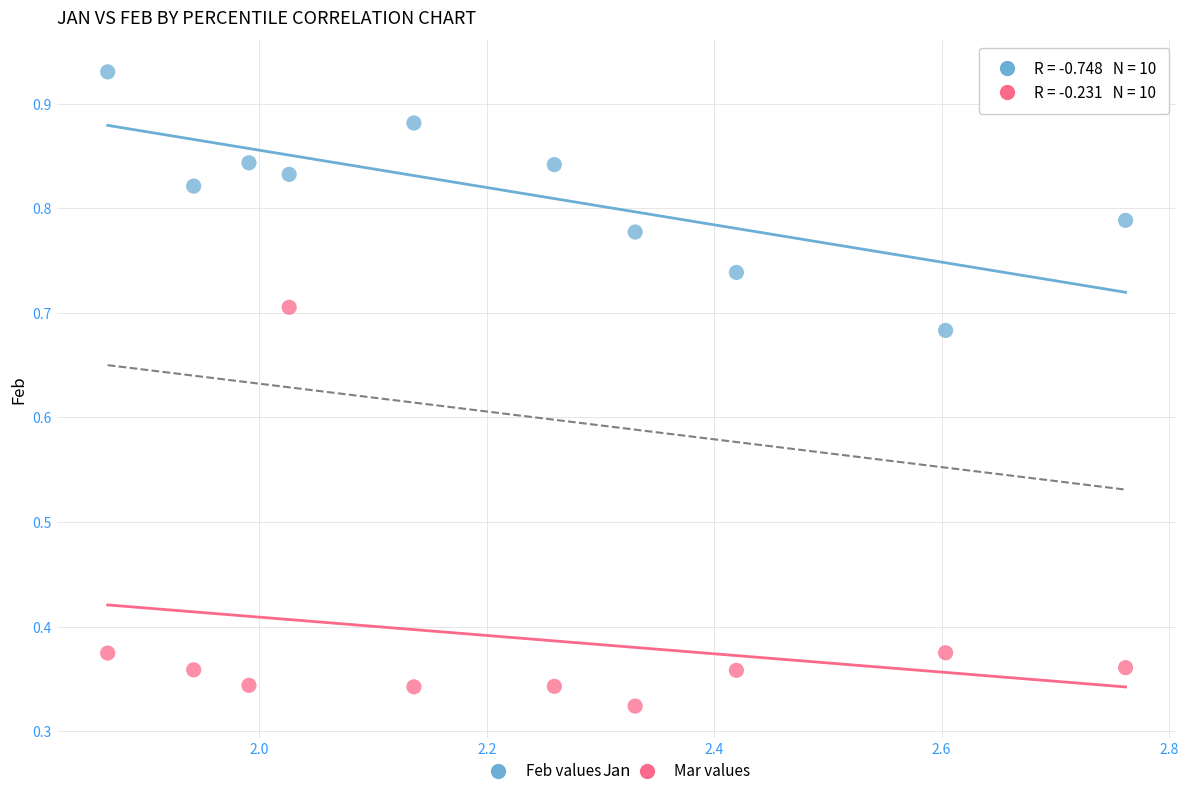

Which series has the largest Y range (max minus min)?

Mar values